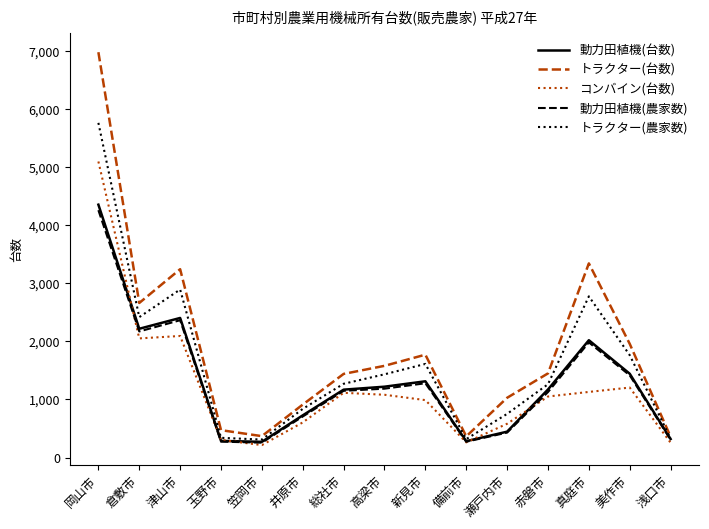

What is the sum of the トラクター(台数) values at 浅口市 and 備前市?

723